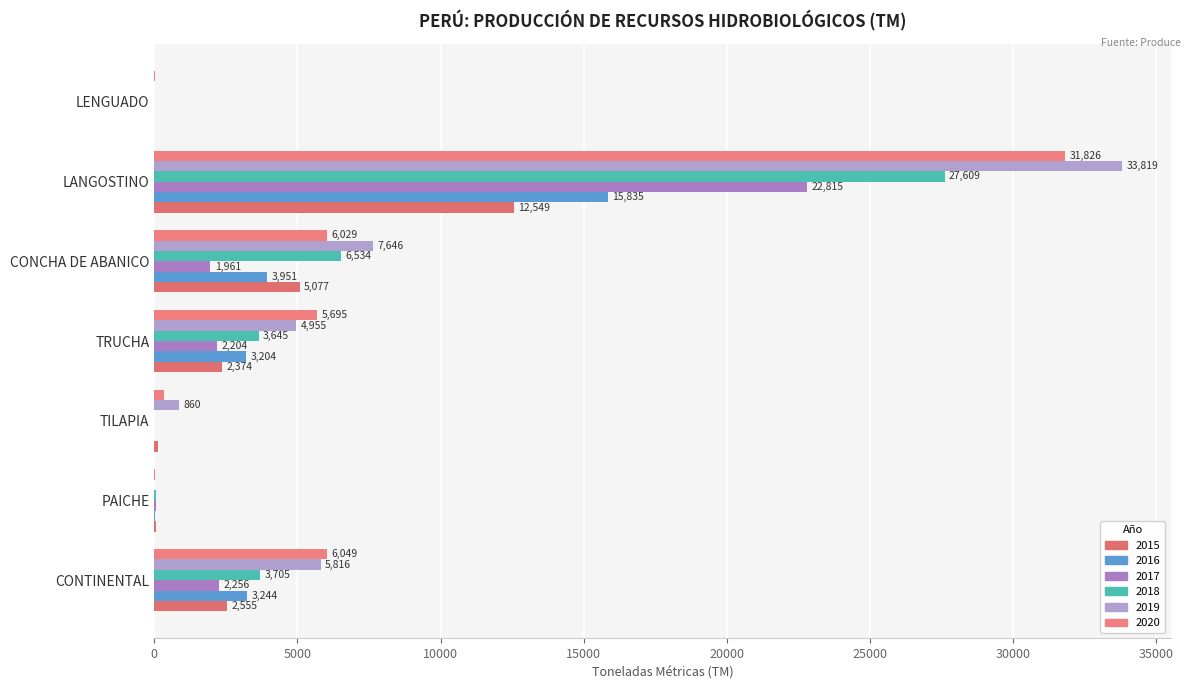

At which label does 2019 reach its peak?

LANGOSTINO